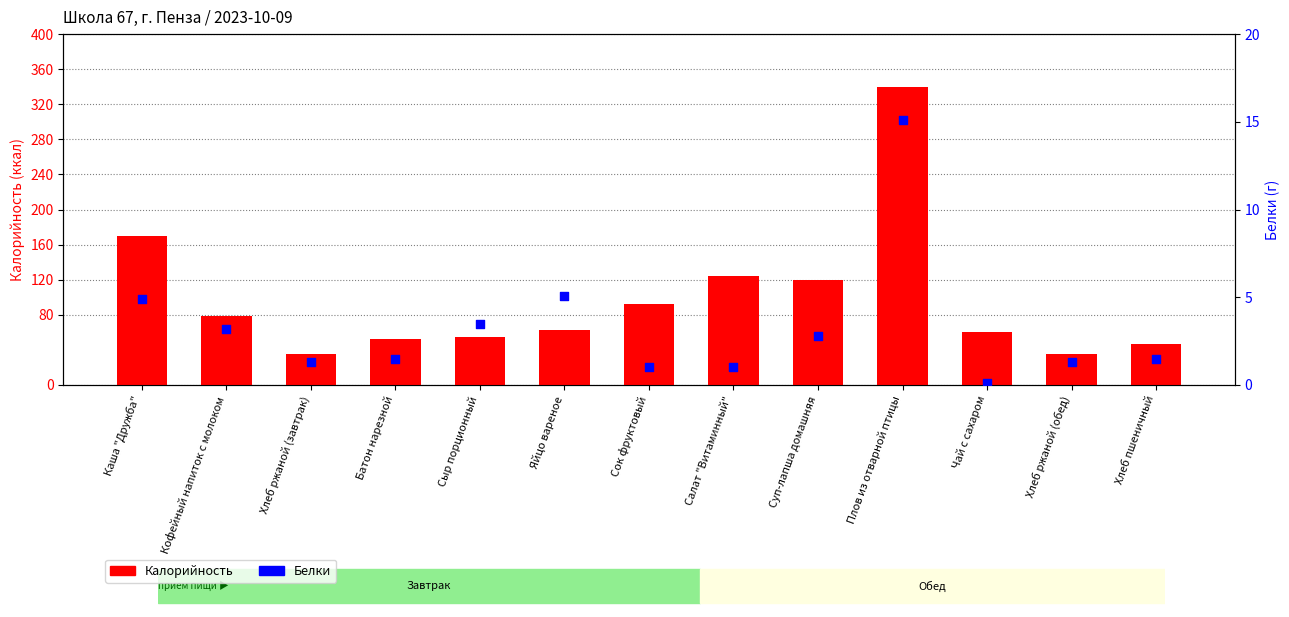

Which series has the largest Y range (max minus min)?

Калорийность